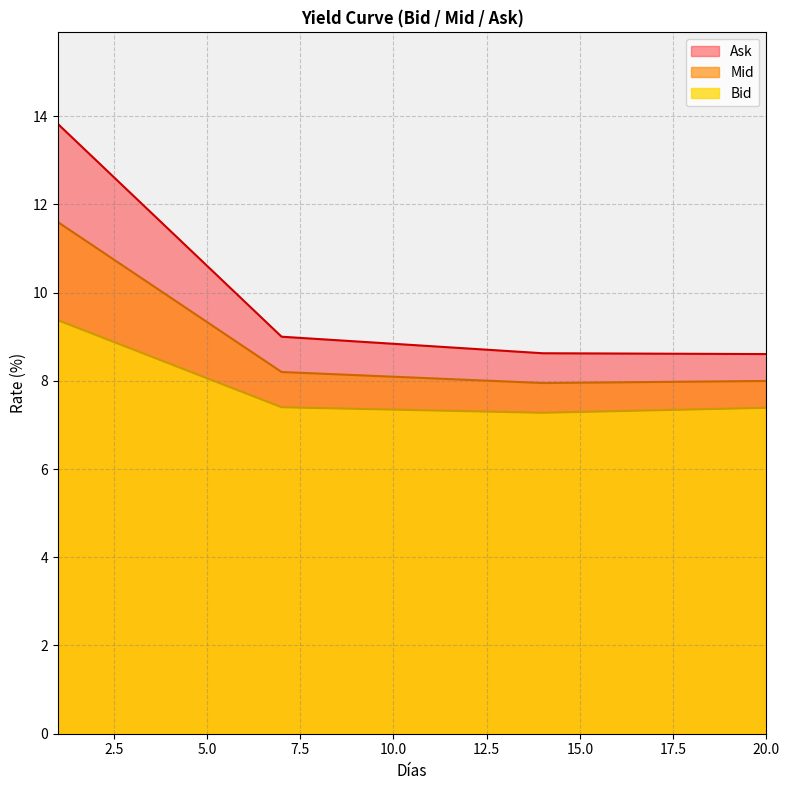

What is the value of the Ask point at the 19th from the left?

8.6